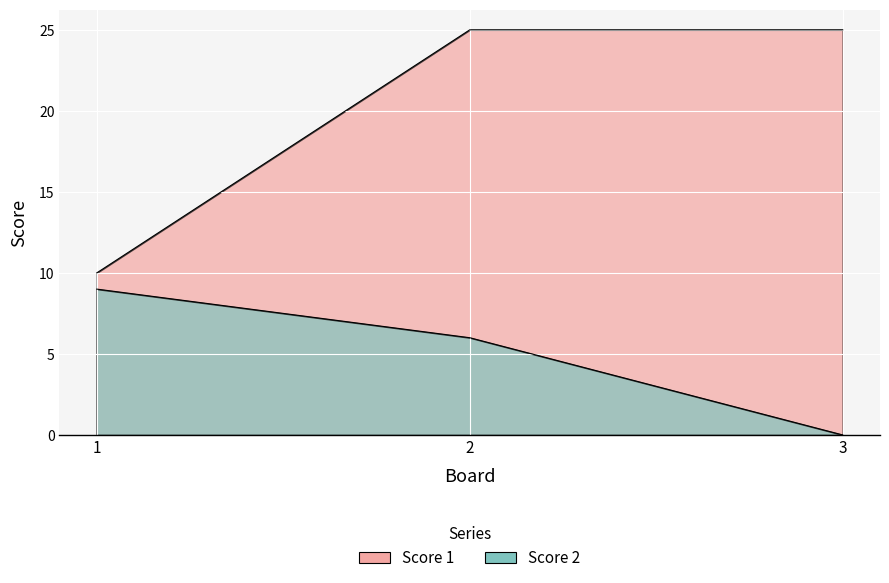

True or false: Score 1 has a value of 6 at 1.

False